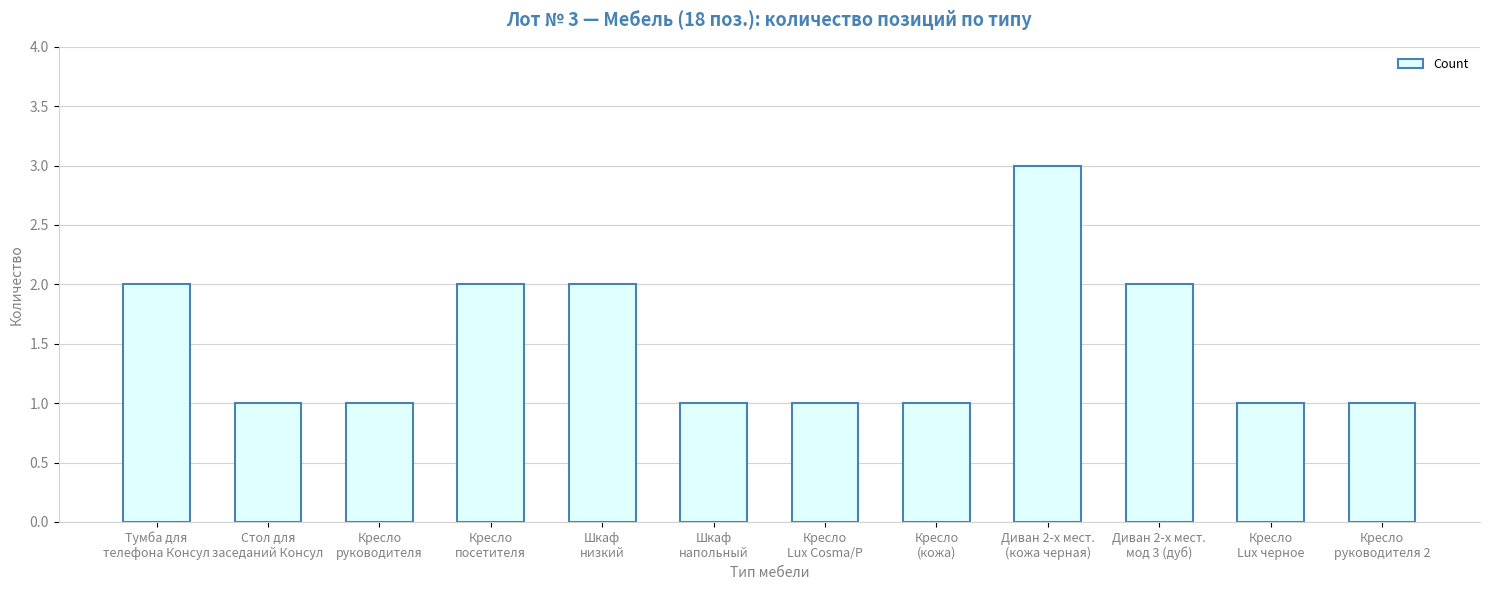

What is the greatest value displayed?

3